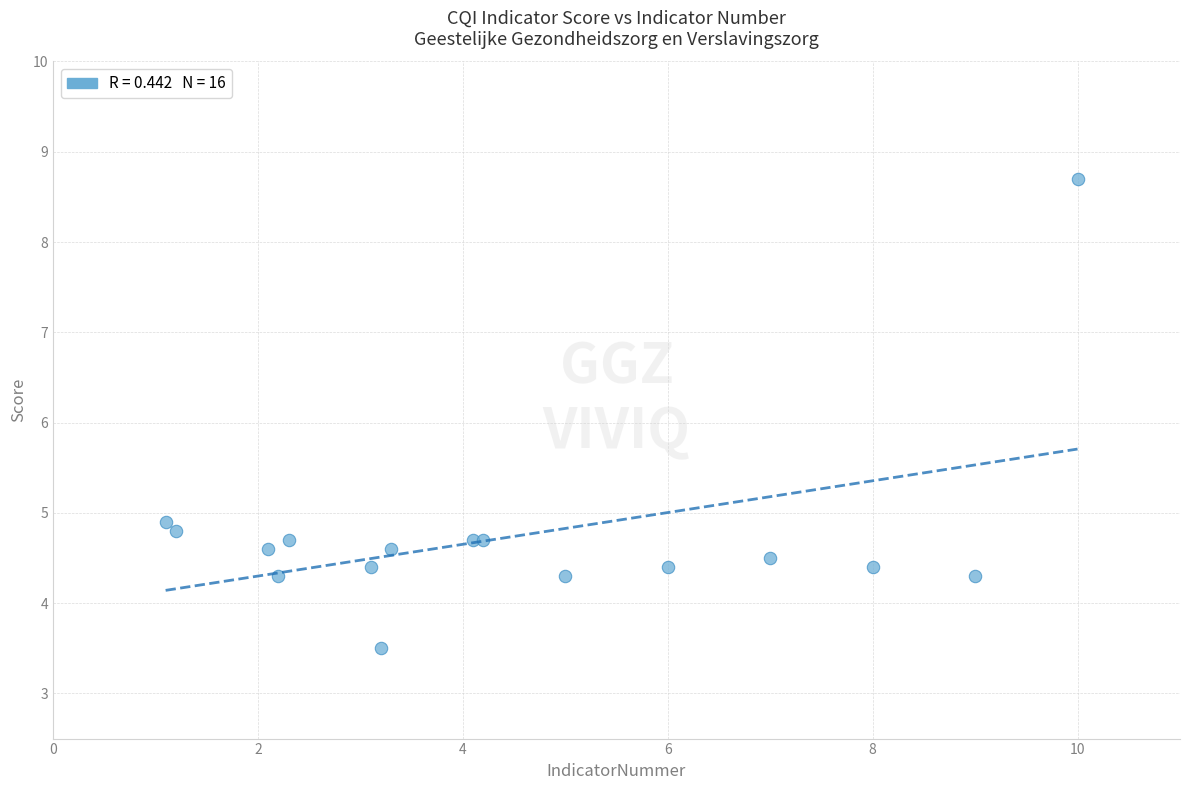

What Y value in the scatter plot is closest to 6?

4.9